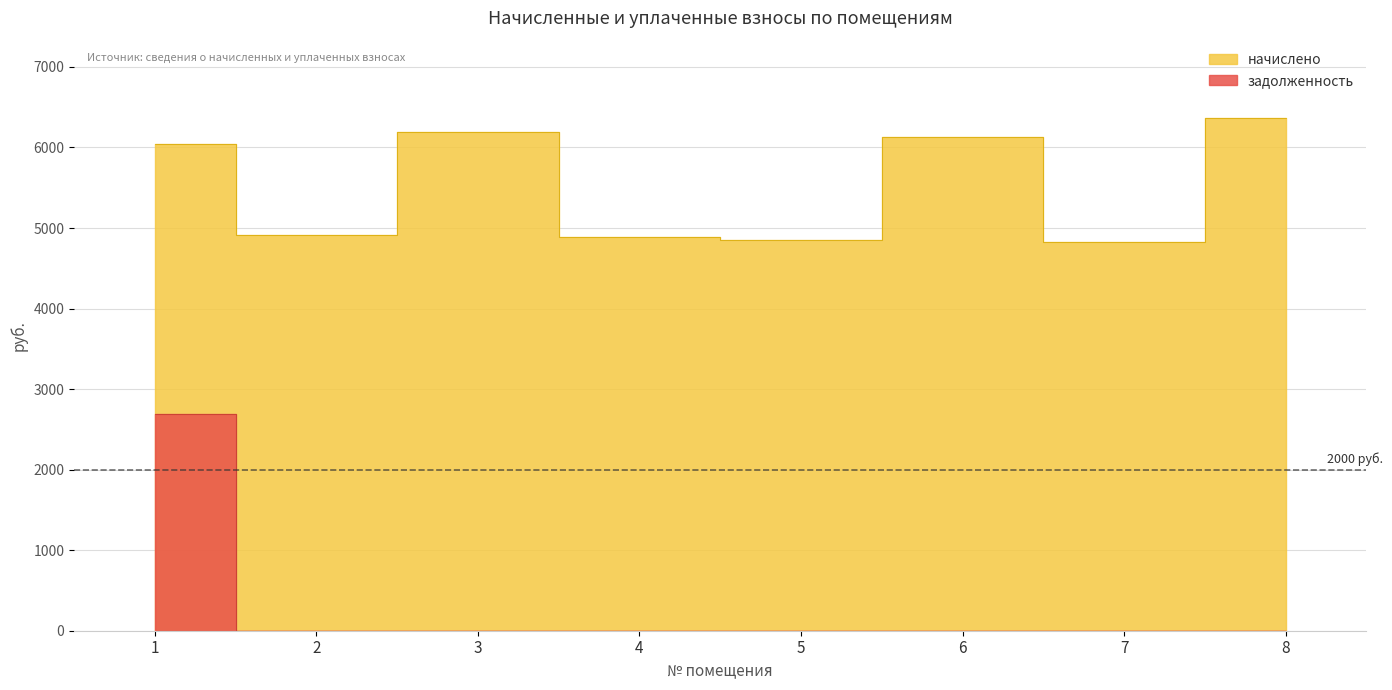

Reading right to left, transcribe all the data shown in this chart.

начислено: 8=6370.6	7=4826.9	6=6128.6	5=4849.9	4=4884.5	3=6186.2	2=4919.0	1=6048.0
задолженность: 8=0.0	7=0.0	6=0.0	5=0.0	4=0.0	3=0.0	2=0.0	1=2688.0